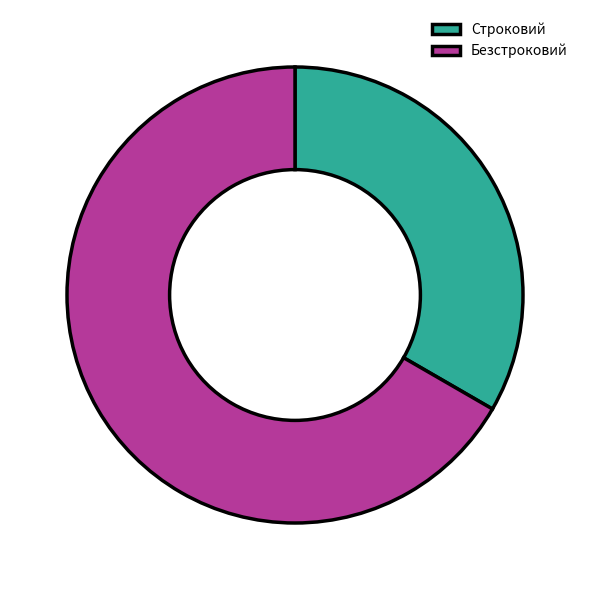

Do Строковий and Безстроковий together represent more than half of the pie?

Yes